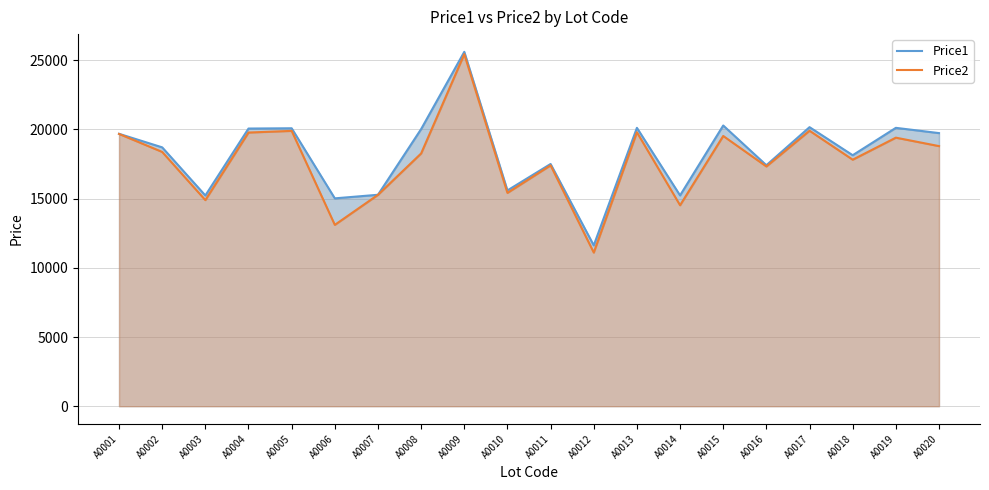

What is the approximate value of Price1 at A0010?

15588